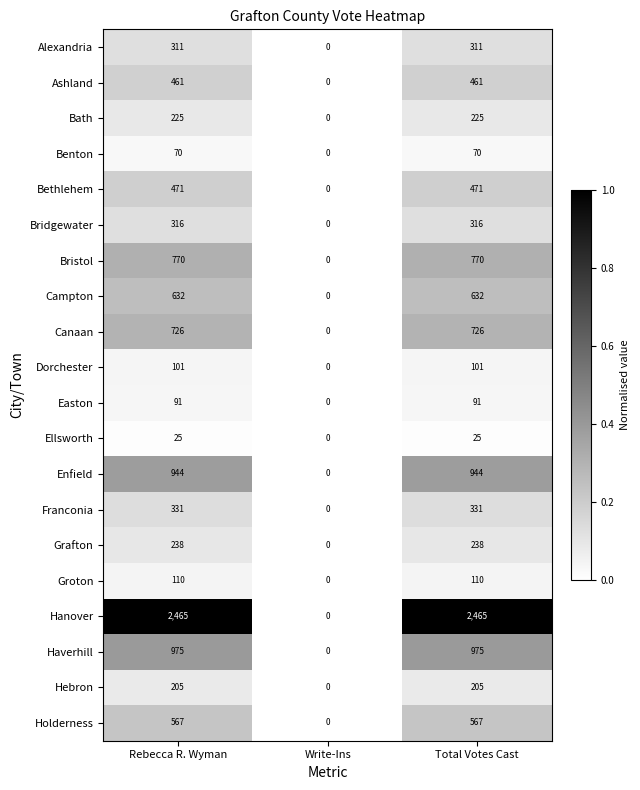

The value of Dorchester at Rebecca R. Wyman is 42. True or false?

False